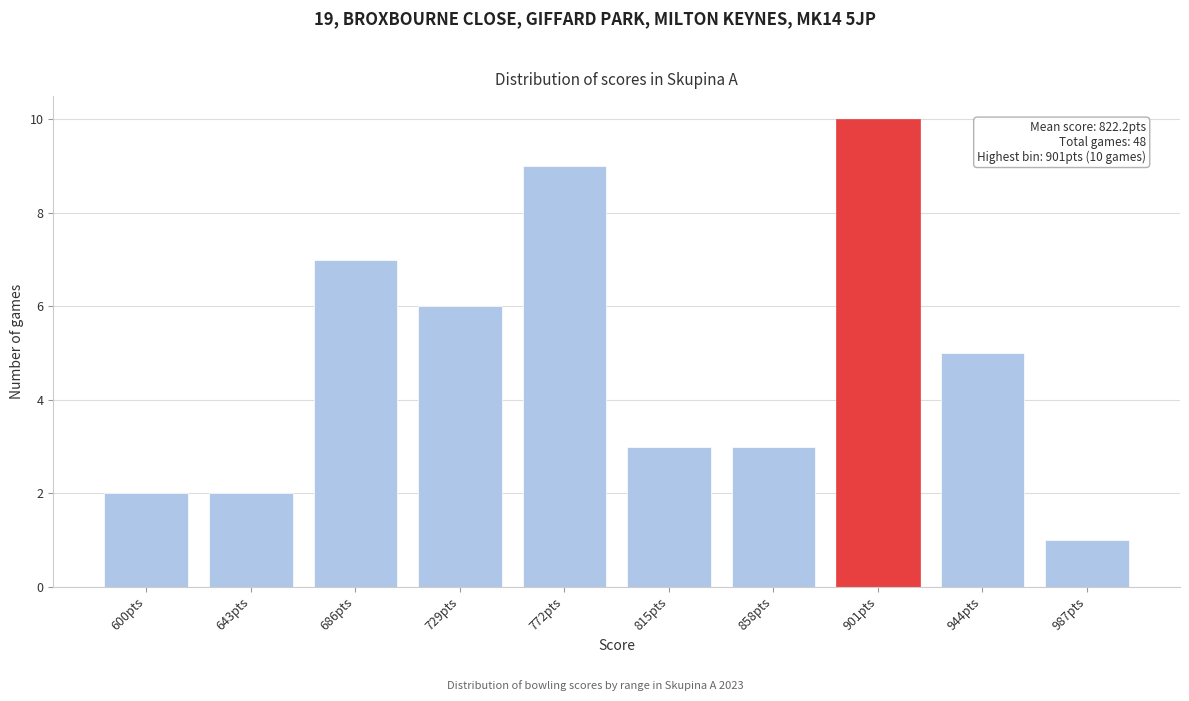

Reading left to right, transcribe all the data shown in this chart.

2	2	7	6	9	3	3	10	5	1